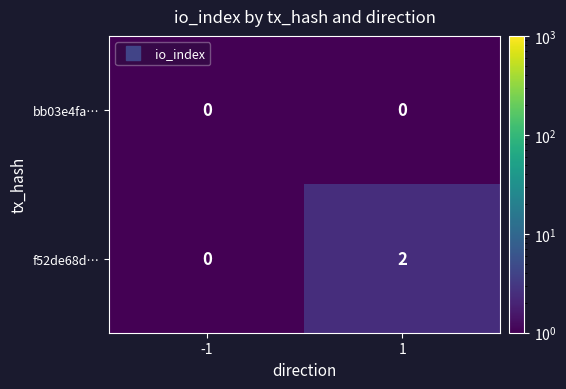

Rank the series by their maximum value, from lowest to highest.

bb03e4fa…, f52de68d…